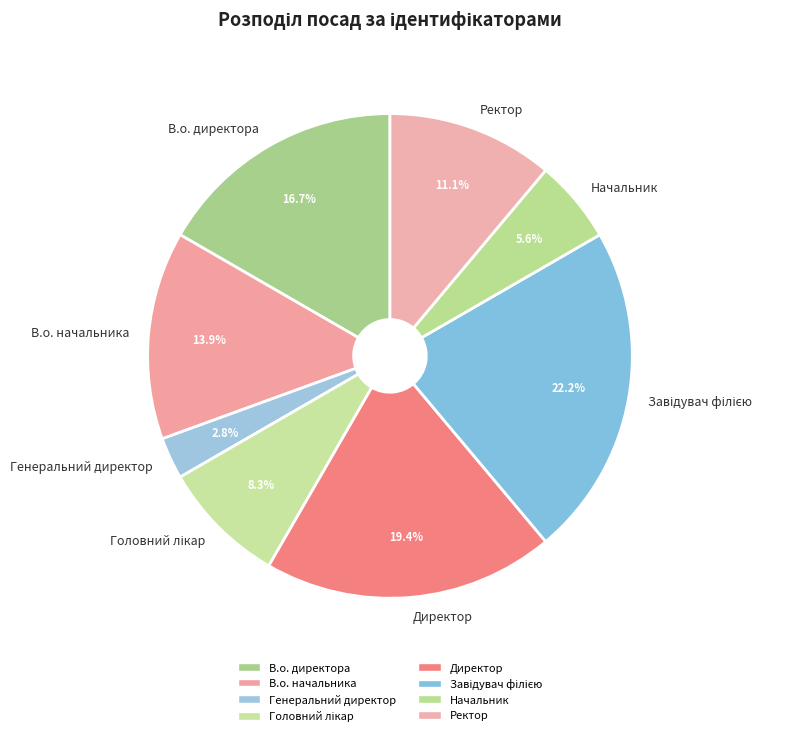

Which slice is the smallest?

Генеральний директор